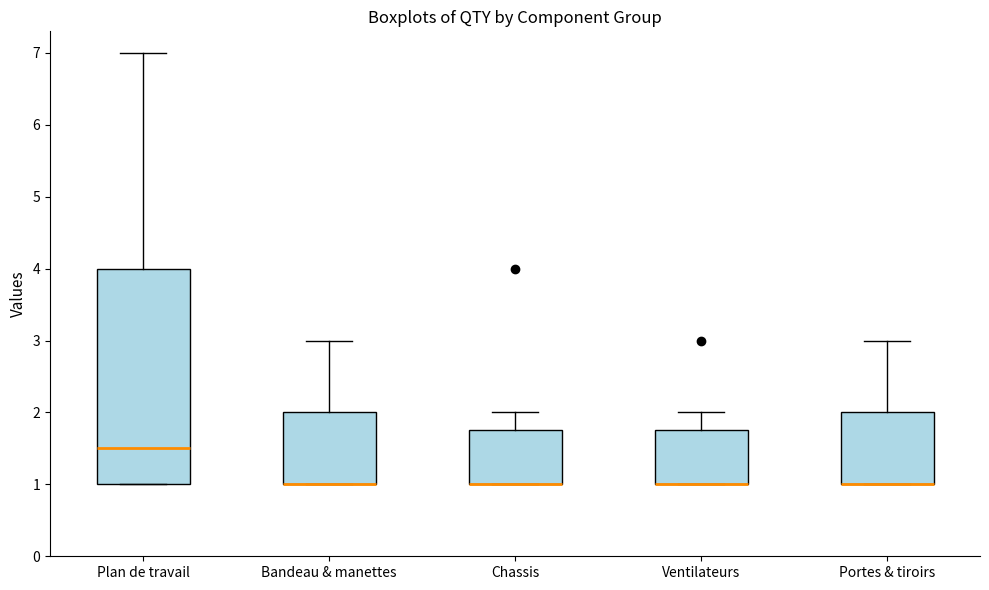

Where is the upper edge of the box for Chassis on the y-axis? The values are not printed on the chart, so give them approximately, as read against the axis.

1.8